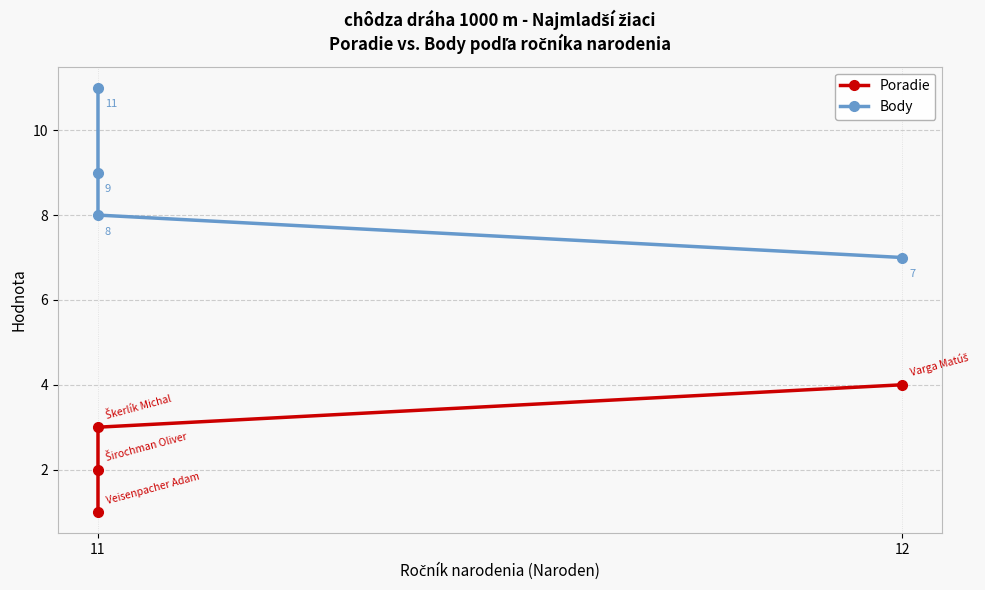

At which category is the sum across all series the highest?

11